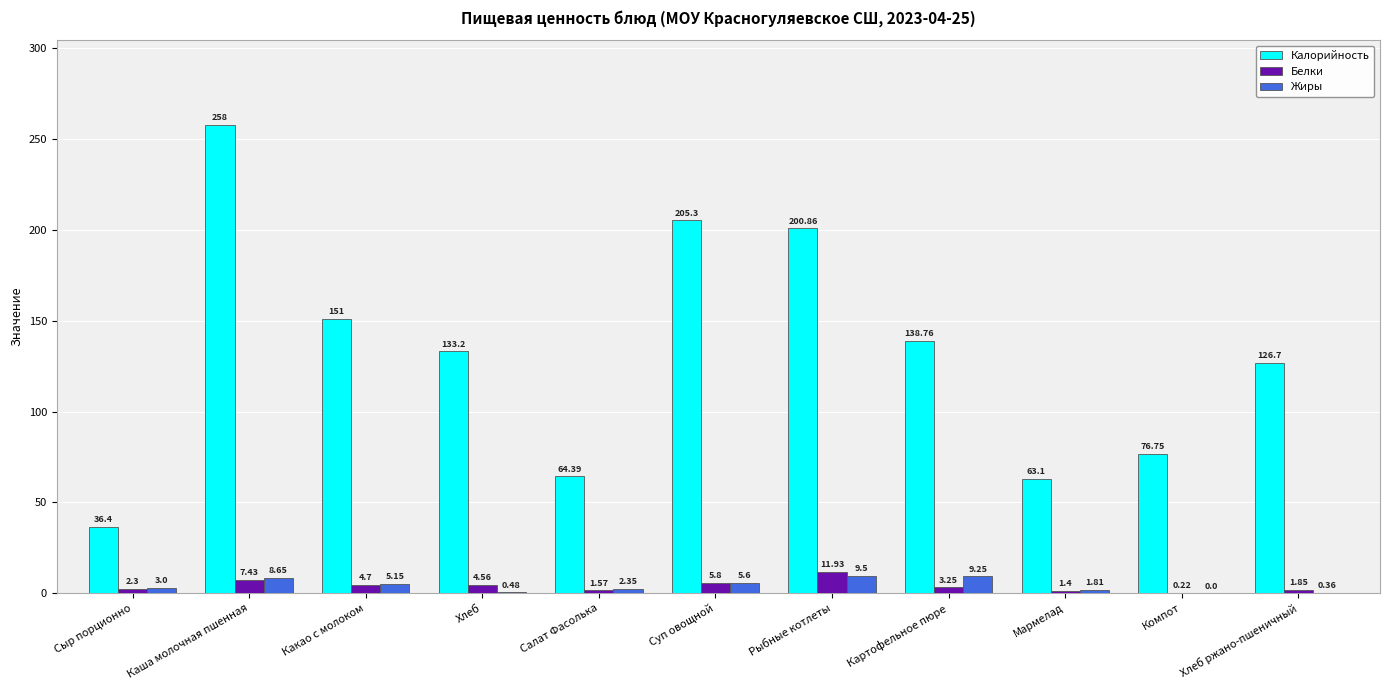

Is the value of Жиры at Рыбные котлеты greater than the value of Белки at Рыбные котлеты?

No